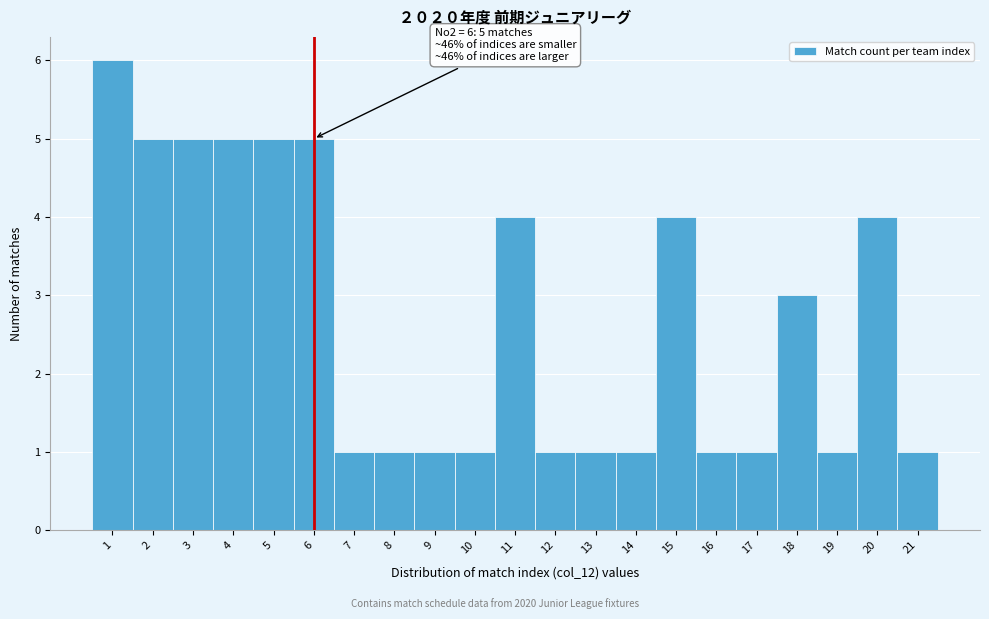

Which range on the x-axis has the tallest bar?

0.5 to 1.5